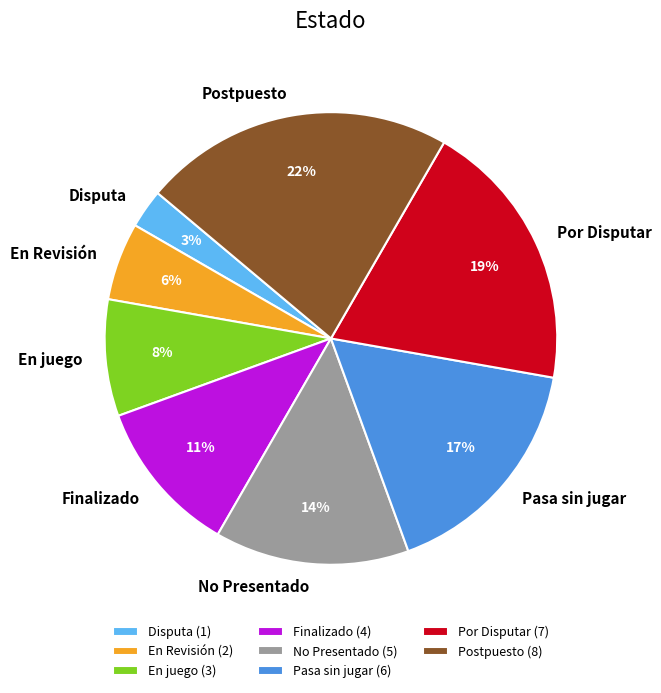

To the nearest percent, what is the combined percentage of Finalizado and Pasa sin jugar?

28%